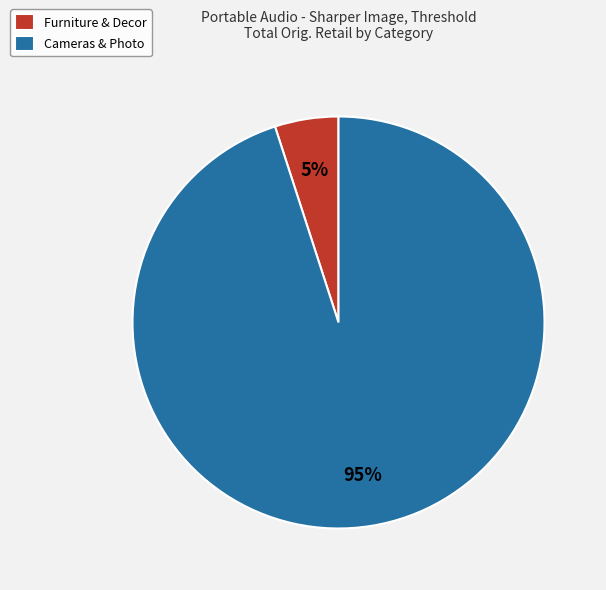

To the nearest percent, what percentage of the pie is Cameras & Photo?

95%